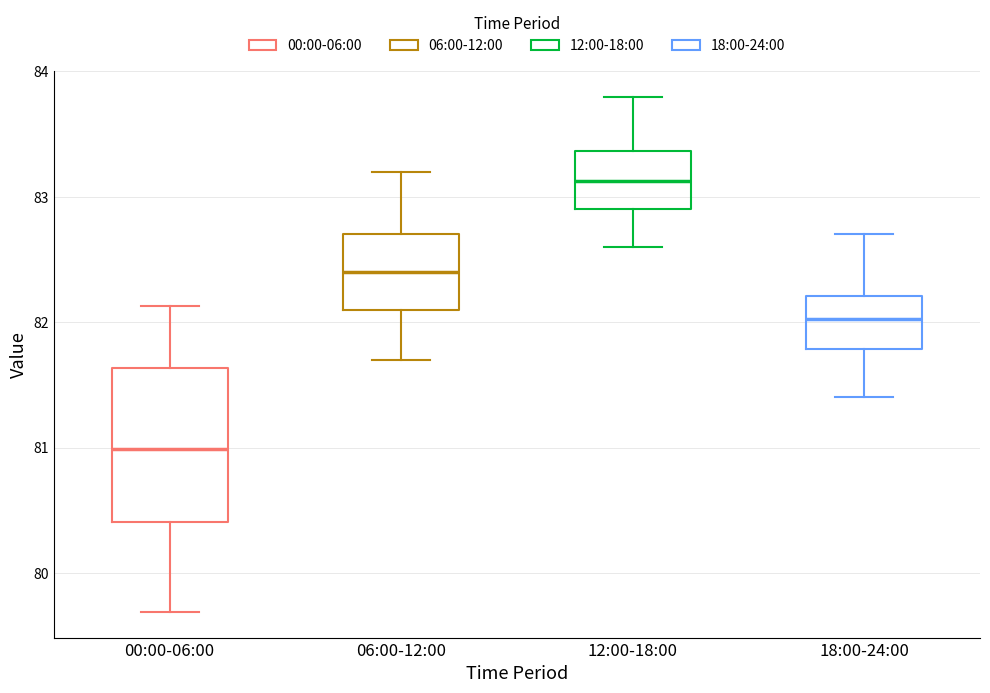

Where is the upper edge of the box for 12:00-18:00 on the y-axis? The values are not printed on the chart, so give them approximately, as read against the axis.

83.4